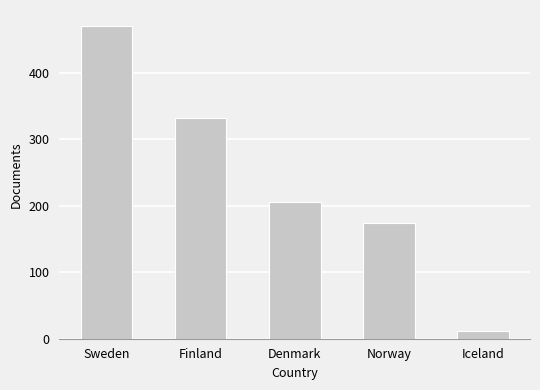

Reading right to left, list all the values displayed in this chart.

11	174	206	332	471